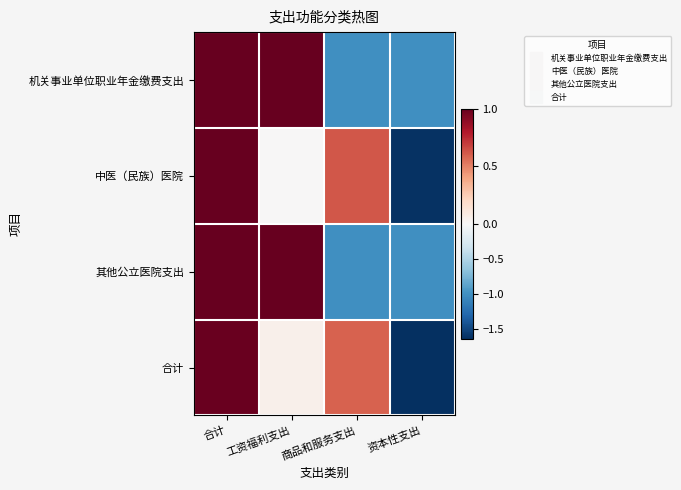

Reading right to left, transcribe all the data shown in this chart.

机关事业单位职业年金缴费支出: 资本性支出=-1.0	商品和服务支出=-1.0	工资福利支出=1.0	合计=1.0
中医（民族）医院: 资本性支出=-1.6	商品和服务支出=0.6	工资福利支出=0.0	合计=1.0
其他公立医院支出: 资本性支出=-1.0	商品和服务支出=-1.0	工资福利支出=1.0	合计=1.0
合计: 资本性支出=-1.6	商品和服务支出=0.6	工资福利支出=0.1	合计=1.0